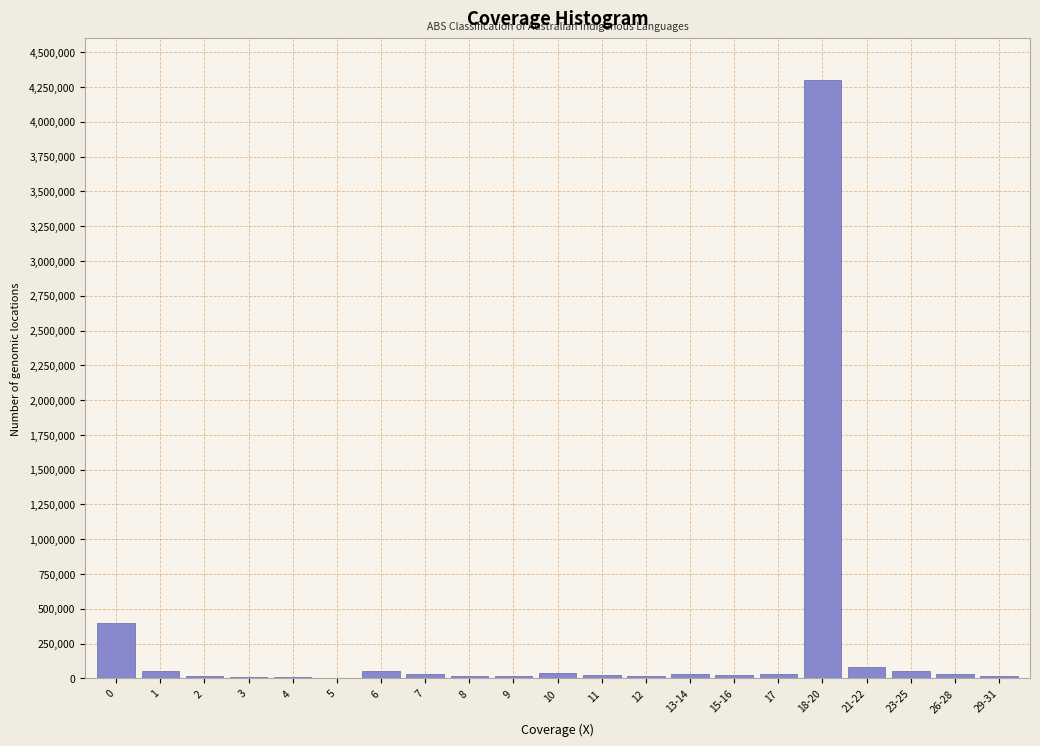

Which category has the highest value across all series?

18-20